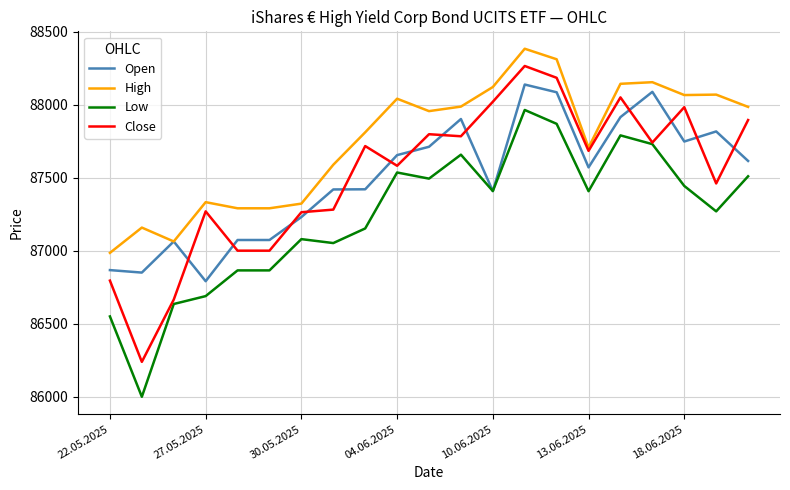

What is the minimum value for Low?

86001